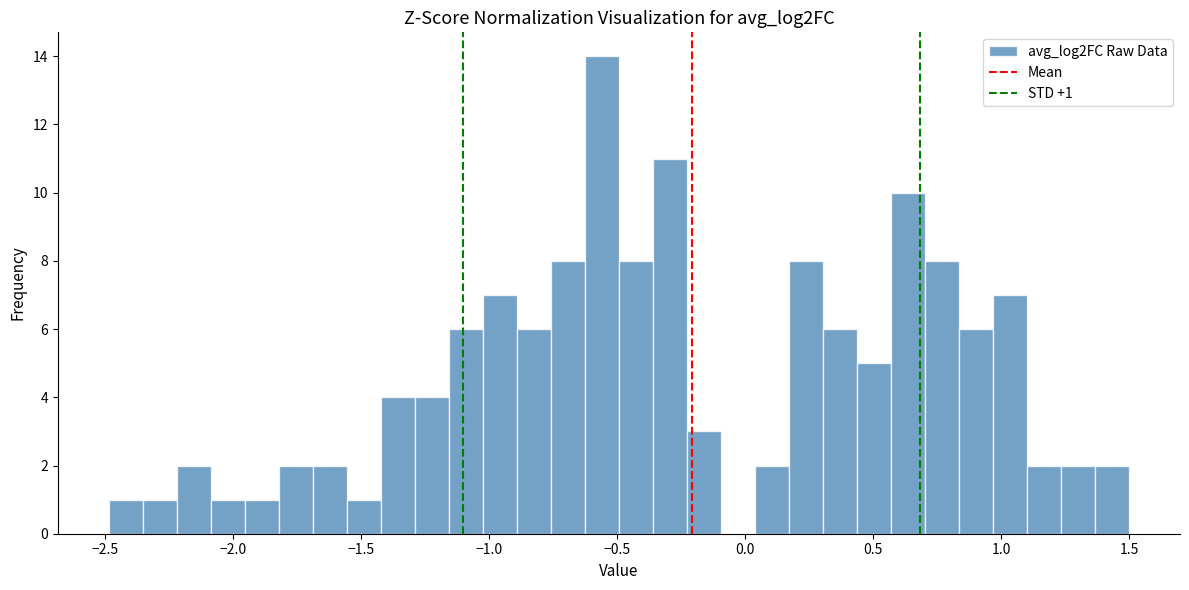

Around what value on the x-axis is the tallest bar? Give the approximate position of its centre, as read against the axis.

-0.55